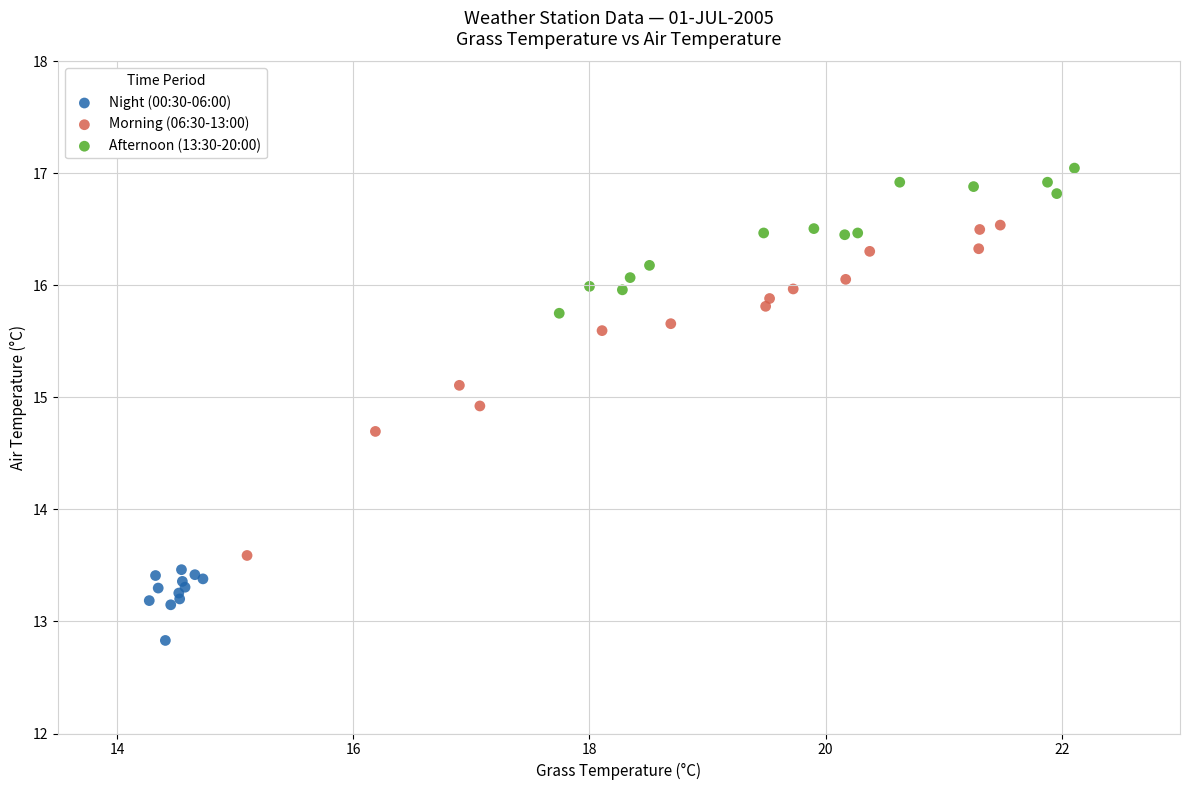

Which series contains the highest Y value?

Afternoon (13:30-20:00)